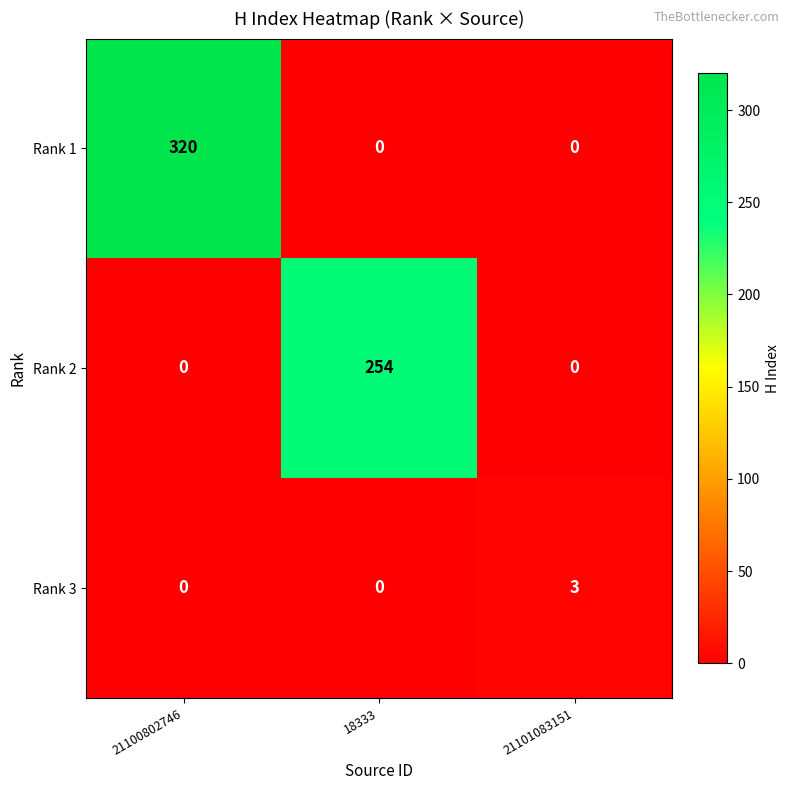

Reading right to left, list all the values displayed in this chart.

Rank 1: 21101083151=0	18333=0	21100802746=320
Rank 2: 21101083151=0	18333=254	21100802746=0
Rank 3: 21101083151=3	18333=0	21100802746=0